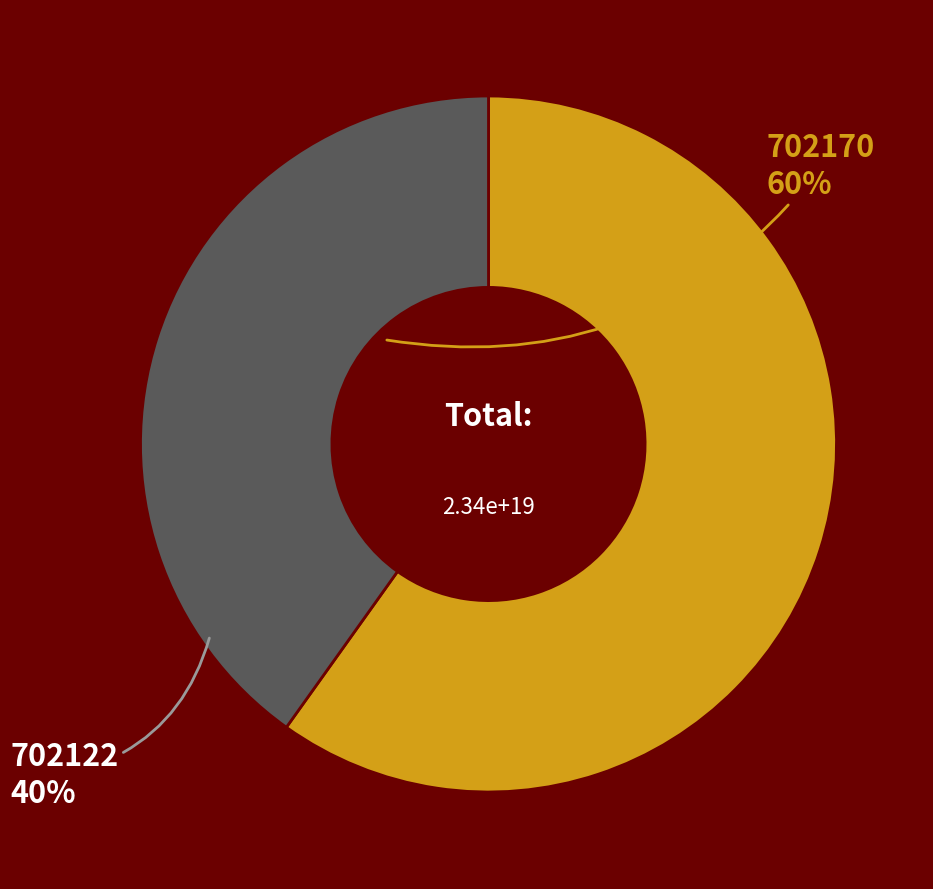

Is there a majority slice in this chart?

Yes